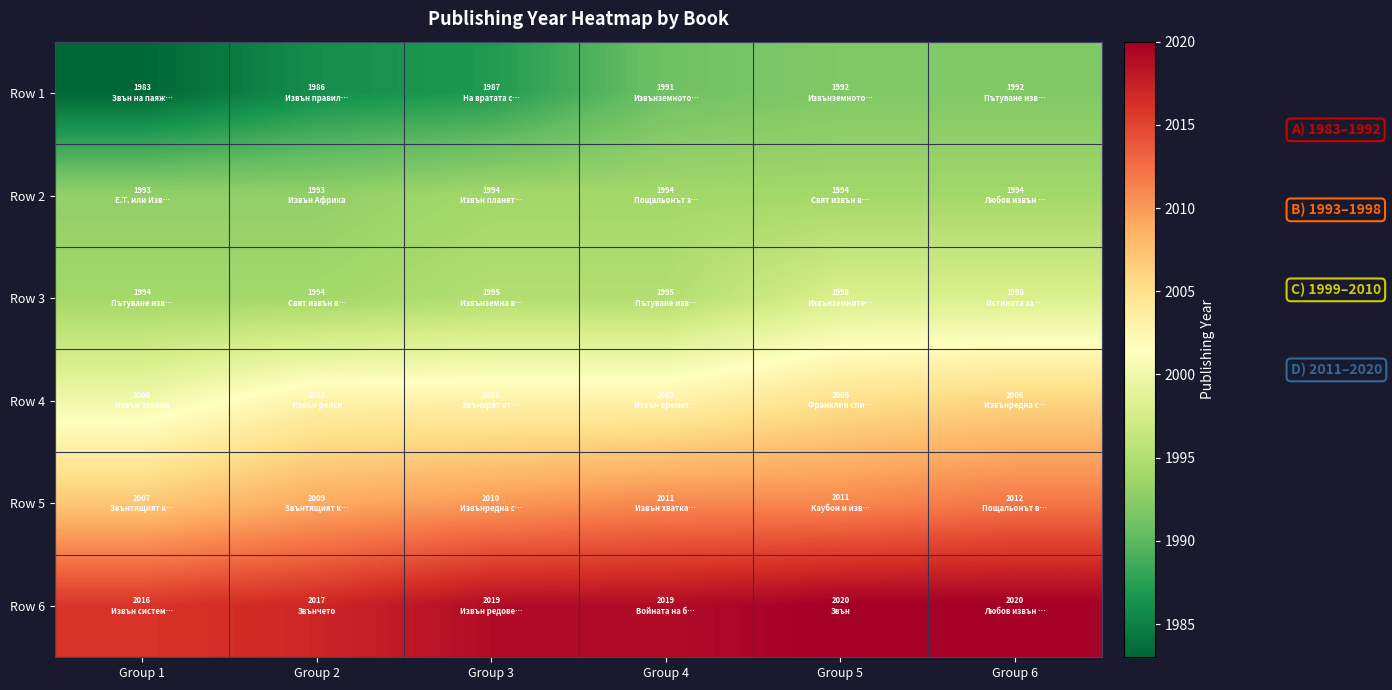

What is the minimum value shown in the chart?

1983